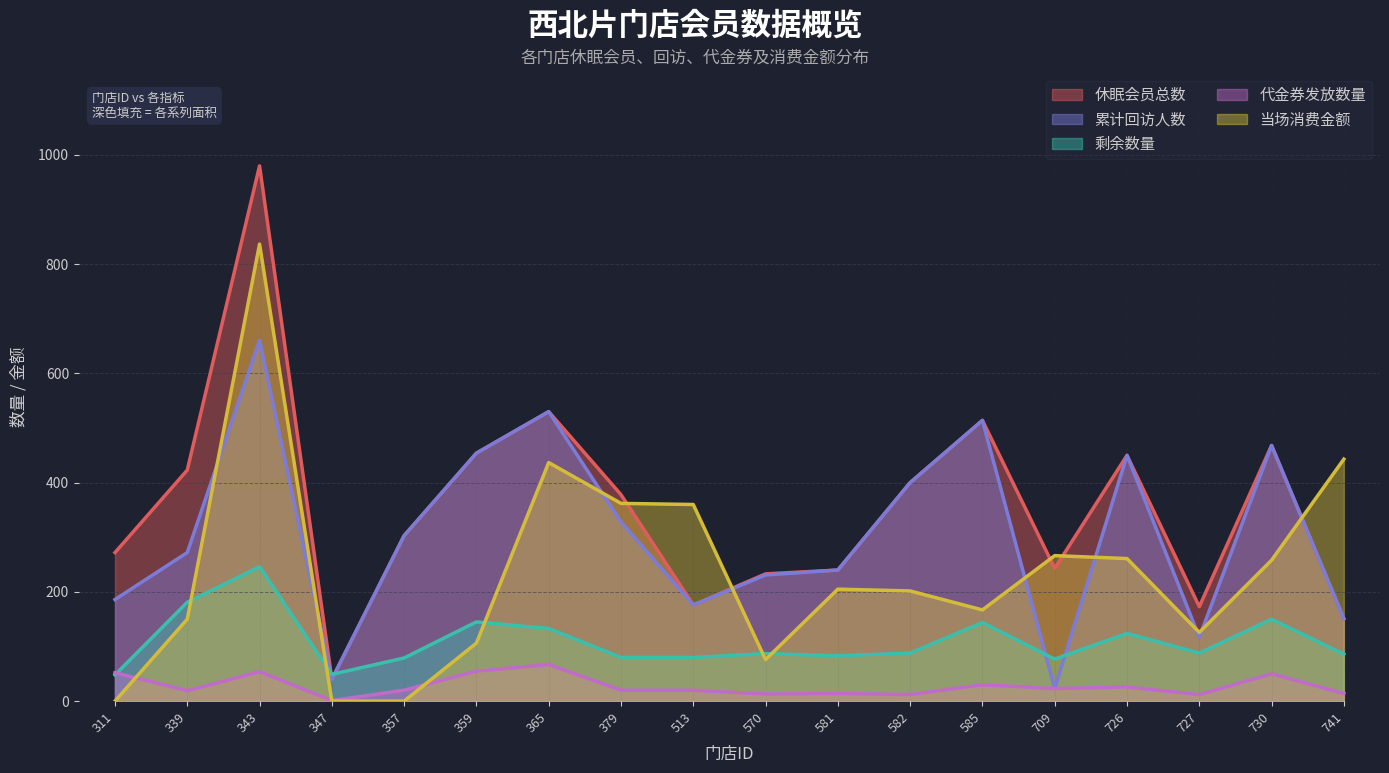

How many data points in 当场消费金额 are above 205?

8